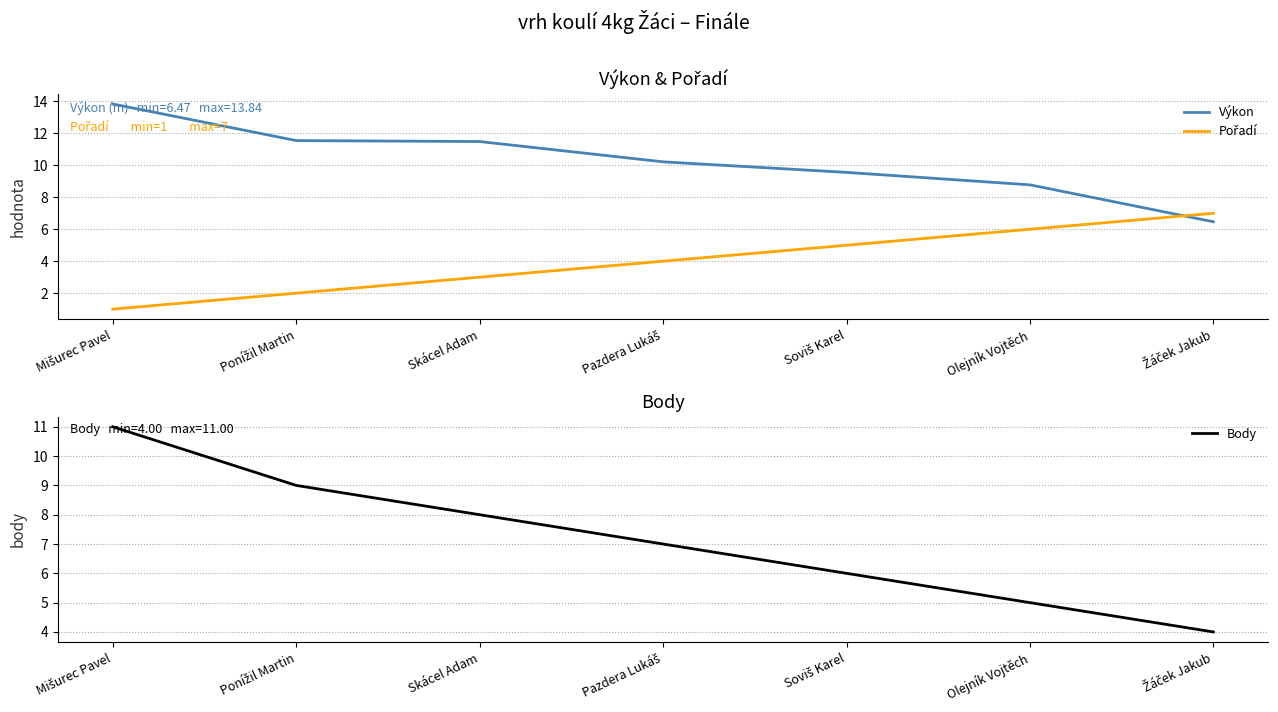

How many intersections are there between Pořadí and Výkon?

1